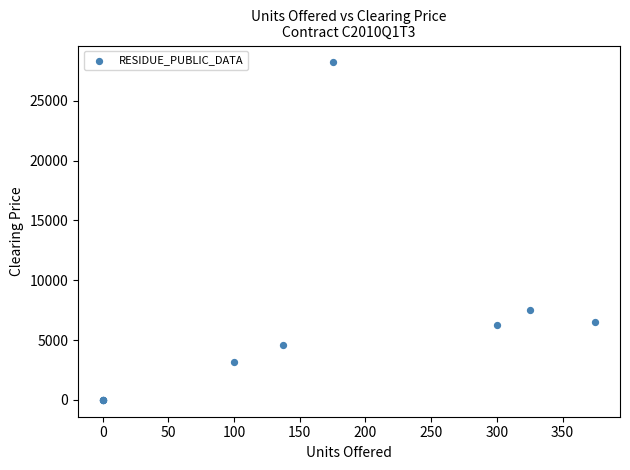

What Y value in the scatter plot is closest to 14102?

7525